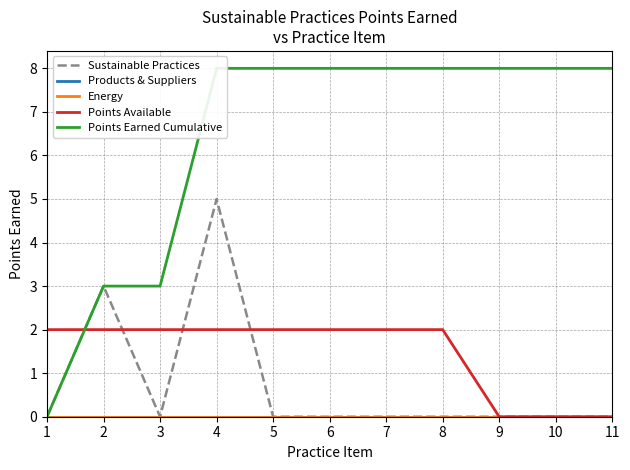

Reading right to left, transcribe all the data shown in this chart.

Sustainable Practices: 0	0	0	0	0	0	0	5	0	3	0
Products & Suppliers: 0	0	0	0	0	0	0	0	0	0	0
Energy: 0	0	0	0	0	0	0	0	0	0	0
Points Available: 0	0	0	2	2	2	2	2	2	2	2
Points Earned Cumulative: 8	8	8	8	8	8	8	8	3	3	0